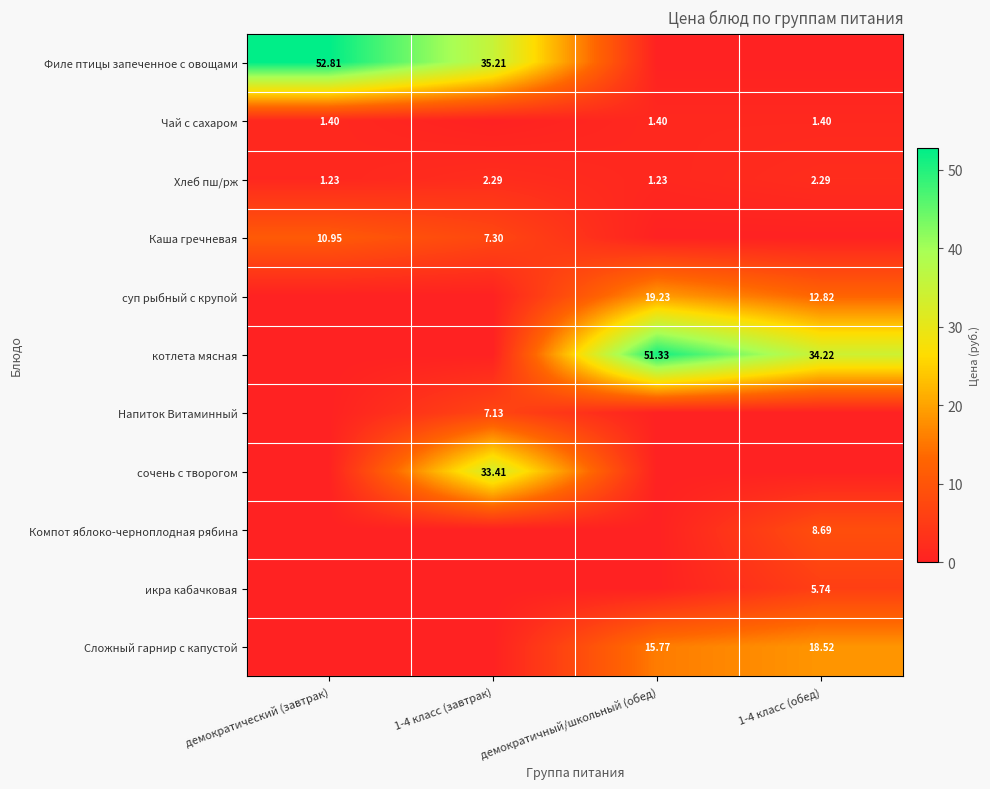

Is the value of сочень с творогом at 1-4 класс (завтрак) greater than the value of Хлеб пш/рж at 1-4 класс (обед)?

Yes